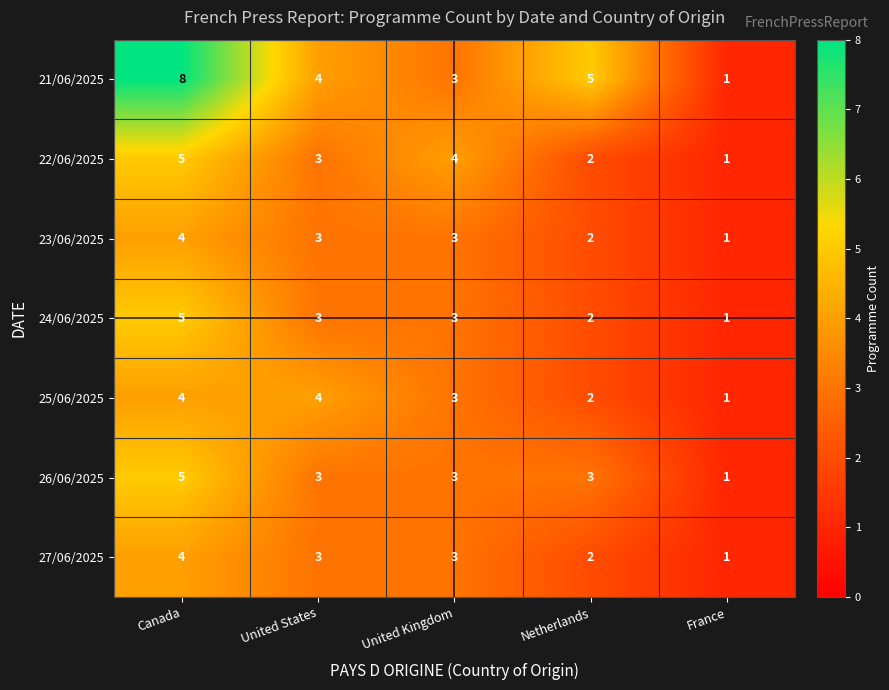

Between Canada and France, which series saw the biggest shift?

21/06/2025